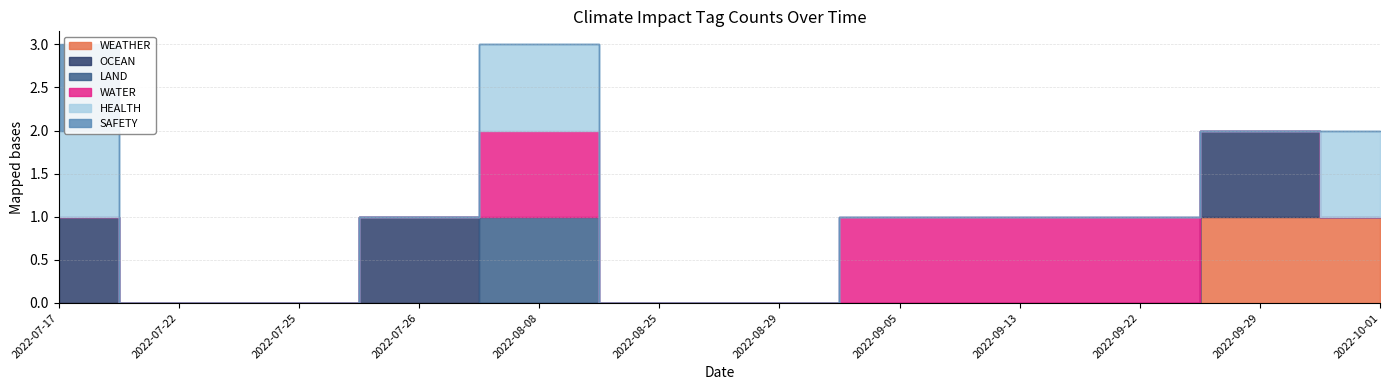

At which category is the sum across all series the highest?

2022-07-17